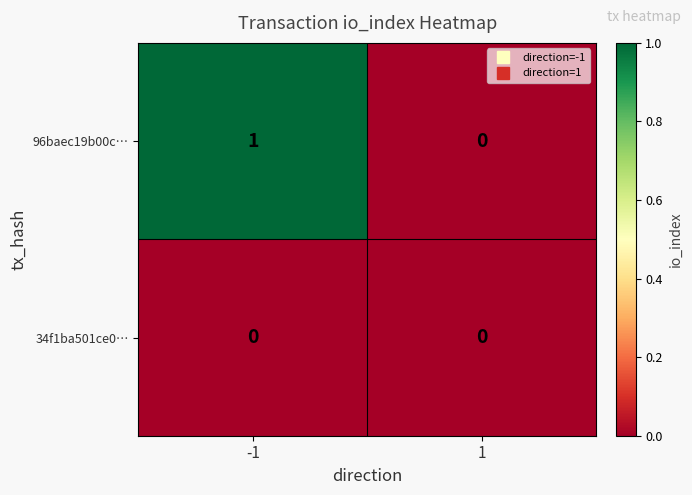

At which category is the sum across all series the highest?

-1